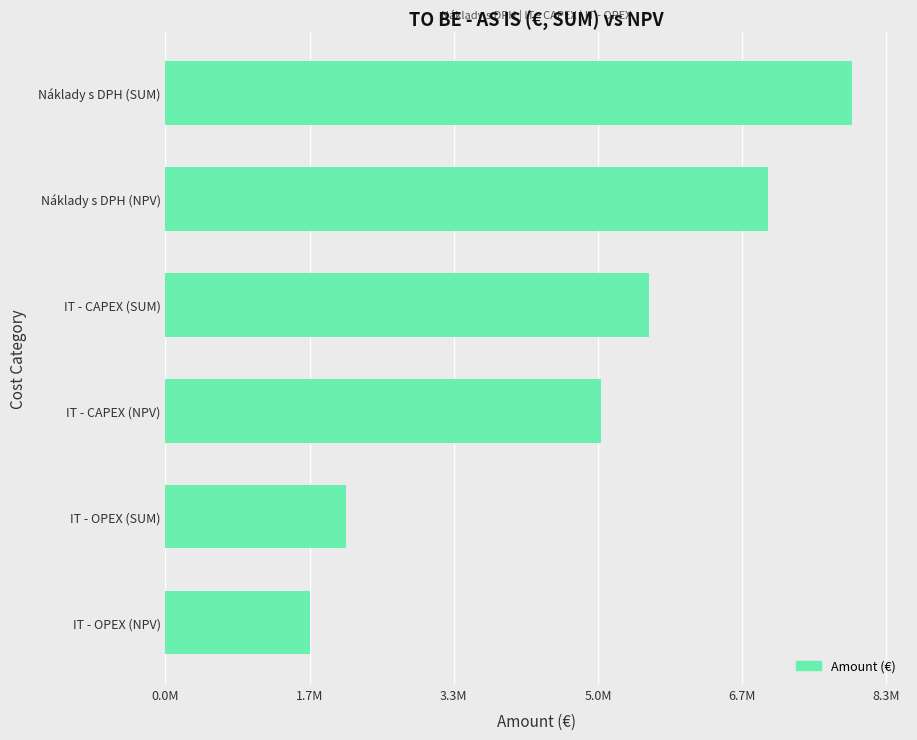

Rank the categories by value from highest to lowest.

Náklady s DPH (SUM), Náklady s DPH (NPV), IT - CAPEX (SUM), IT - CAPEX (NPV), IT - OPEX (SUM), IT - OPEX (NPV)